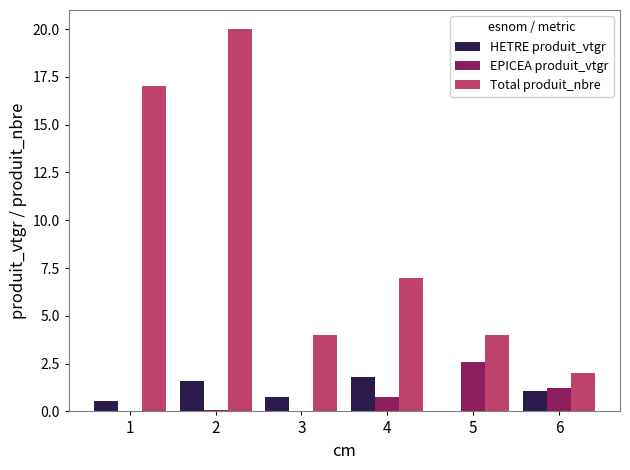

At which label does Total produit_nbre reach its peak?

2